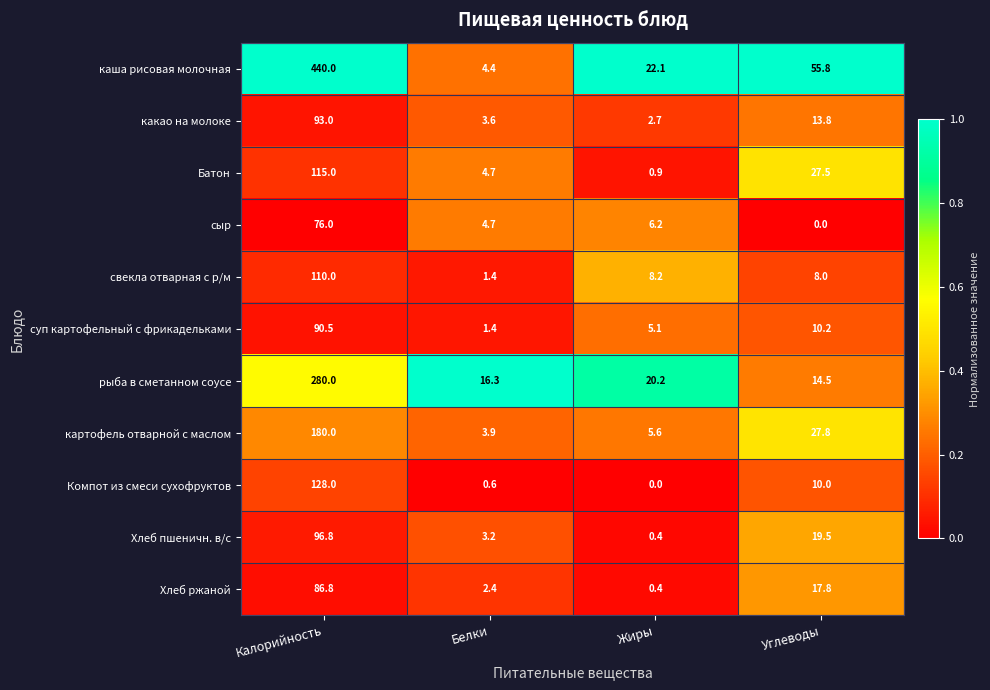

What is the sum of the рыба в сметанном соусе values at Жиры and Белки?

36.5